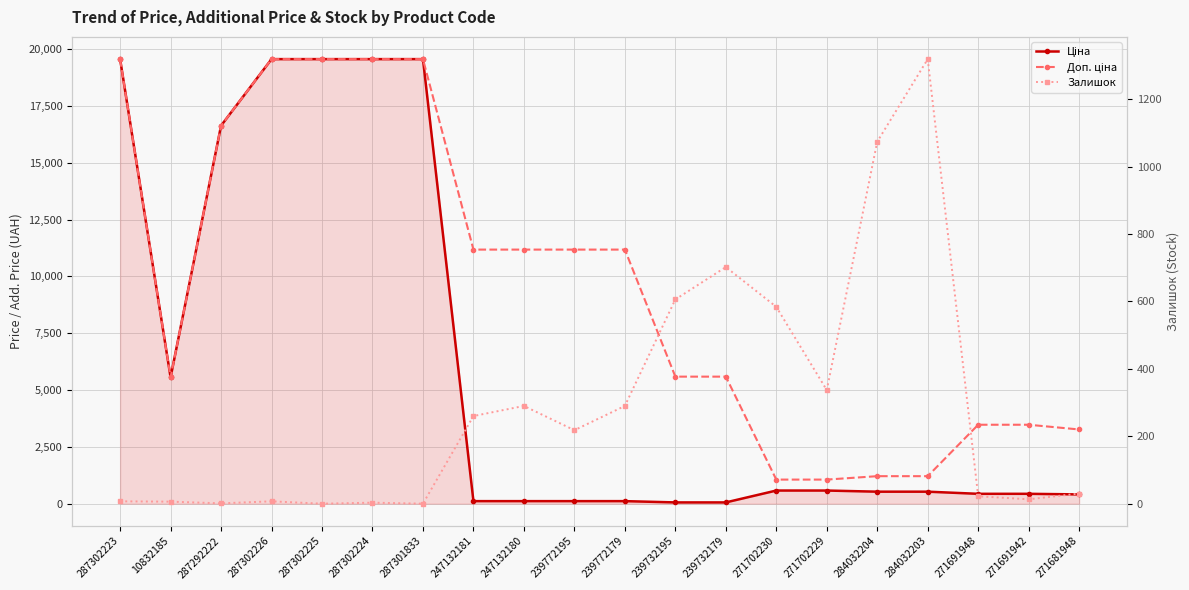

What is the difference between the second highest and minimum values in the Залишок series?

1074.0